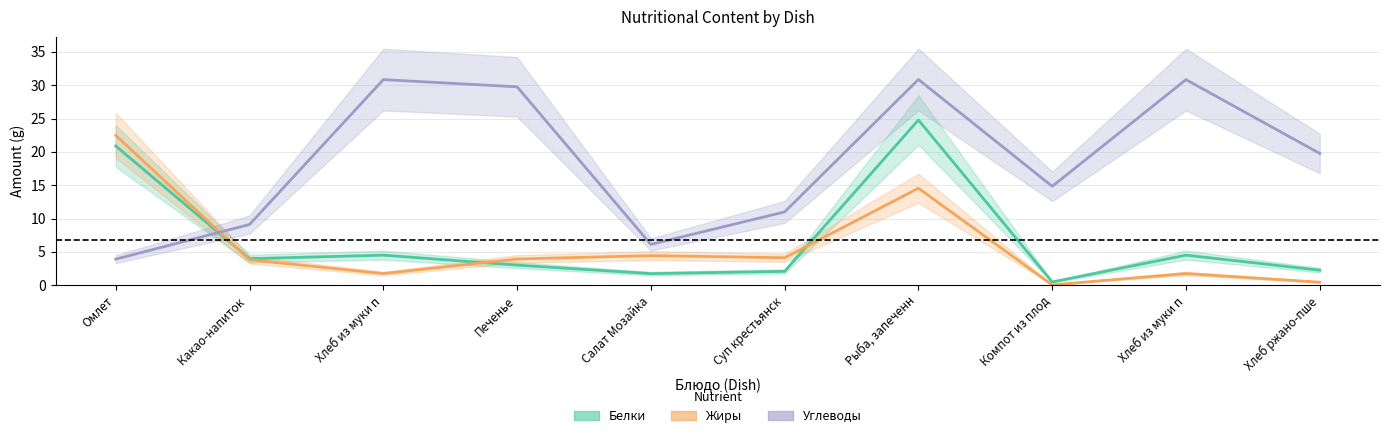

Reading left to right, transcribe all the data shown in this chart.

Белки: 20.9	4.0	4.5	3.0	1.7	2.1	24.8	0.5	4.5	2.2
Жиры: 22.5	3.8	1.7	3.9	4.4	4.1	14.5	0.0	1.7	0.4
Углеводы: 3.9	9.1	30.8	29.8	6.1	11.0	30.9	14.8	30.8	19.8